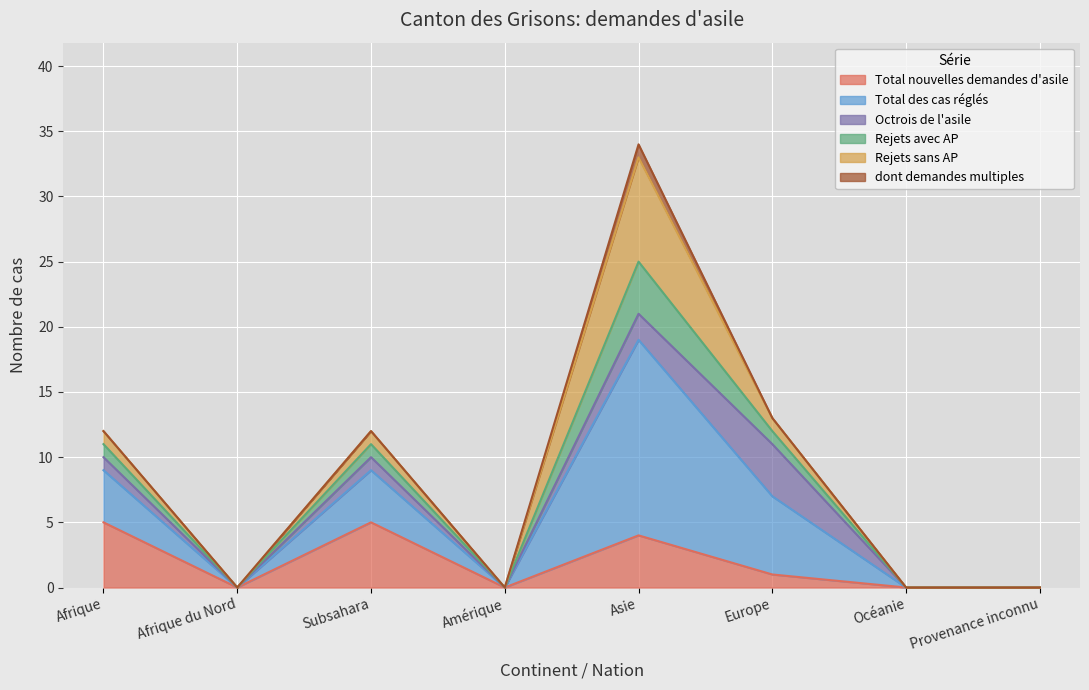

Which label corresponds to the largest value in the chart?

Asie